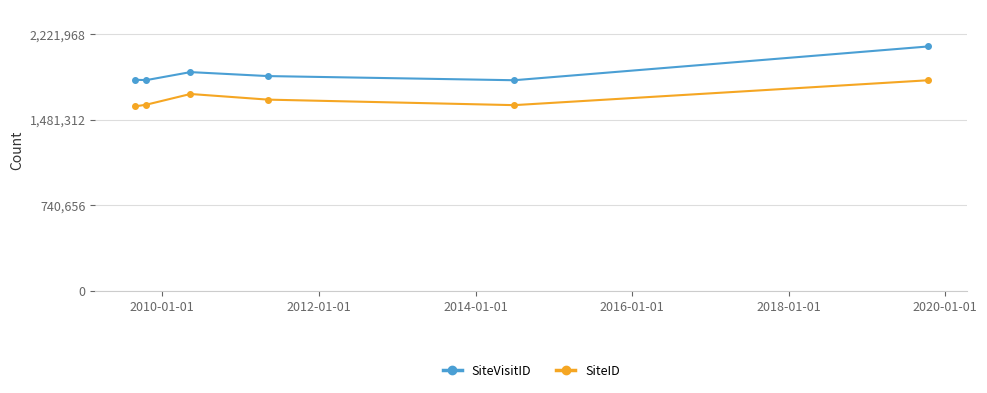

How many series are shown in this chart?

2